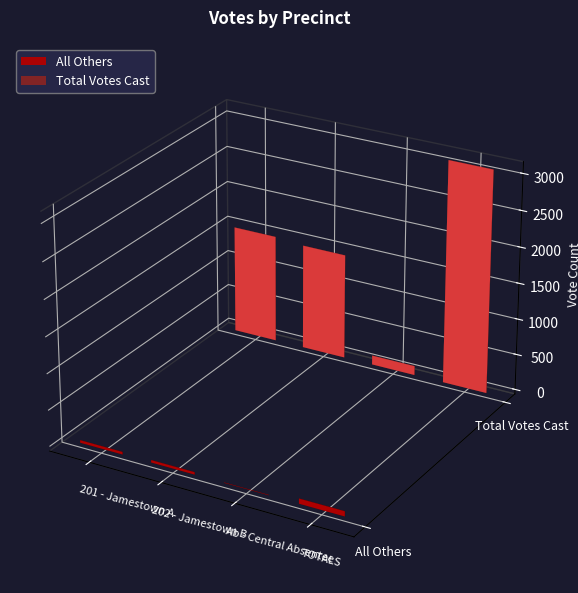

At Ab - Central Absentee, list the series in order from largest to smallest.

Total Votes Cast, All Others